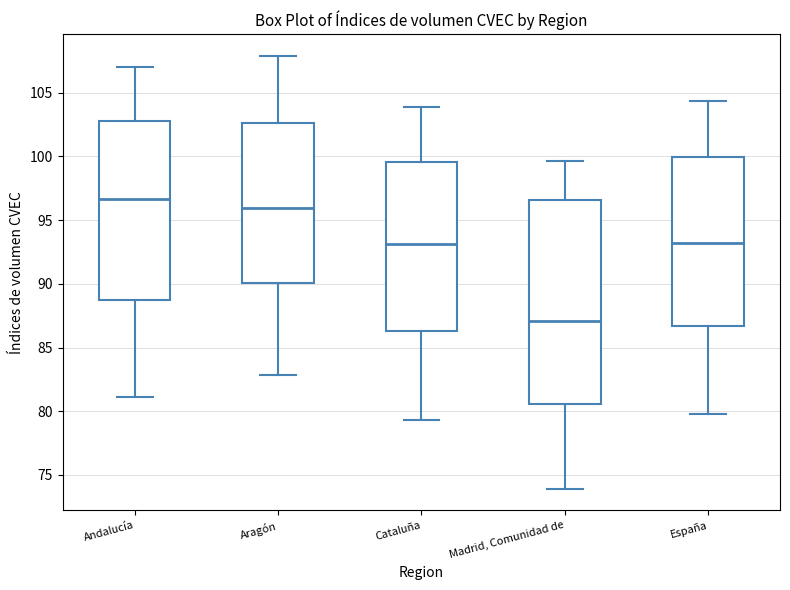

Reading left to right, transcribe this box plot: for each box, give where its median line is, the range the box spans, and where its two whiskers end, as read against the y-axis. The values are not printed on the chart, so give them approximately, as read against the axis.

Andalucía: median 96.5, box 89.0 to 103.0, whiskers 81.0 to 107.0
Aragón: median 96.0, box 90.0 to 102.5, whiskers 83.0 to 108.0
Cataluña: median 93.0, box 86.5 to 99.5, whiskers 79.5 to 104.0
Madrid, Comunidad de: median 87.0, box 80.5 to 96.5, whiskers 74.0 to 99.5
España: median 93.0, box 86.5 to 100.0, whiskers 80.0 to 104.5